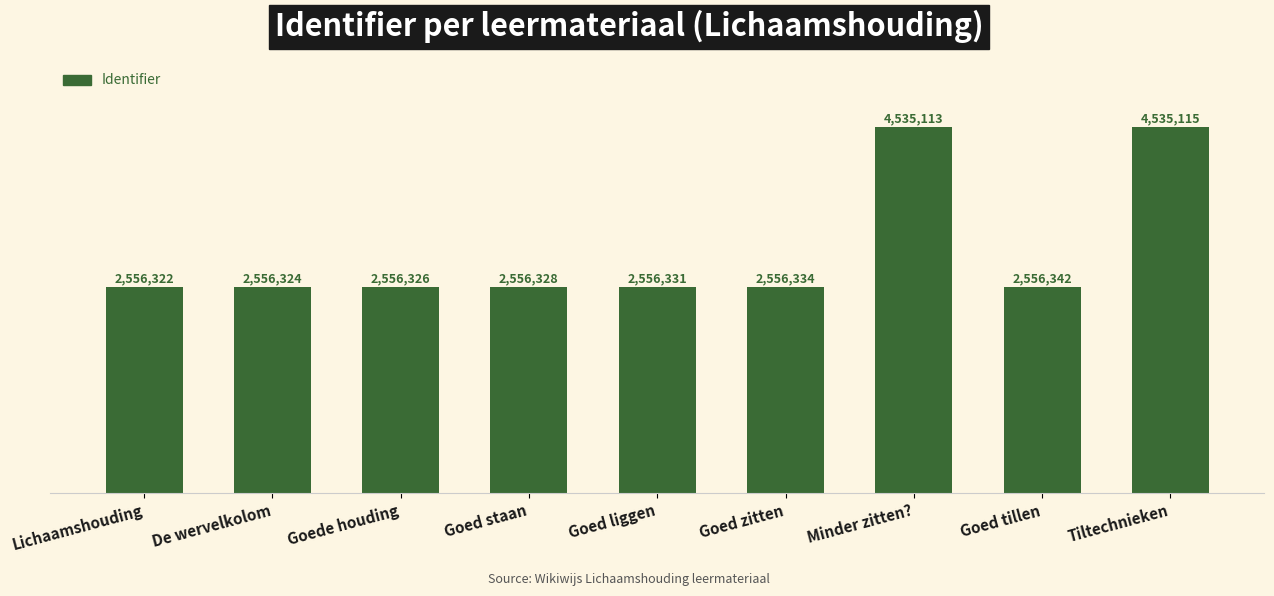

Does the chart contain any negative values?

No